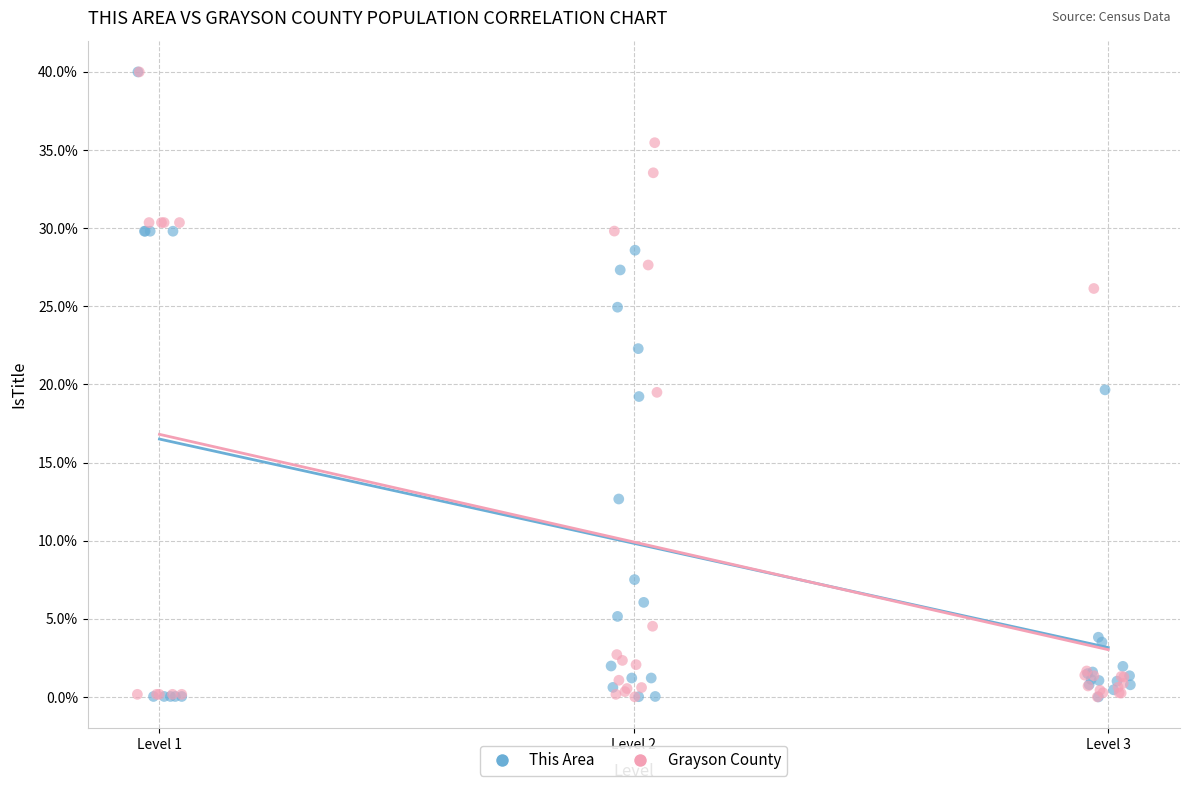

What are all the series names shown in the legend?

This Area, Grayson County